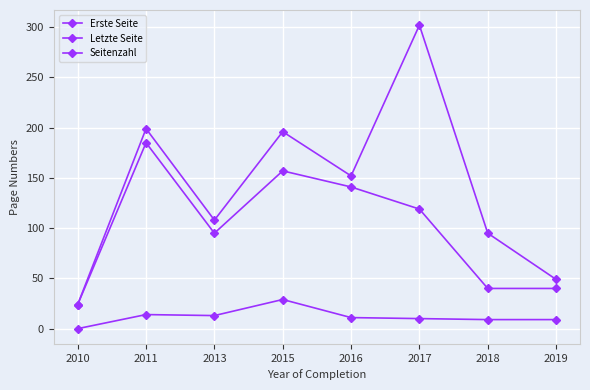

Reading left to right, what are all the values shown in this chart?

Erste Seite: 24	185	95	157	141	119	40	40
Letzte Seite: 24	199	108	196	152	302	95	49
Seitenzahl: 0	14	13	29	11	10	9	9